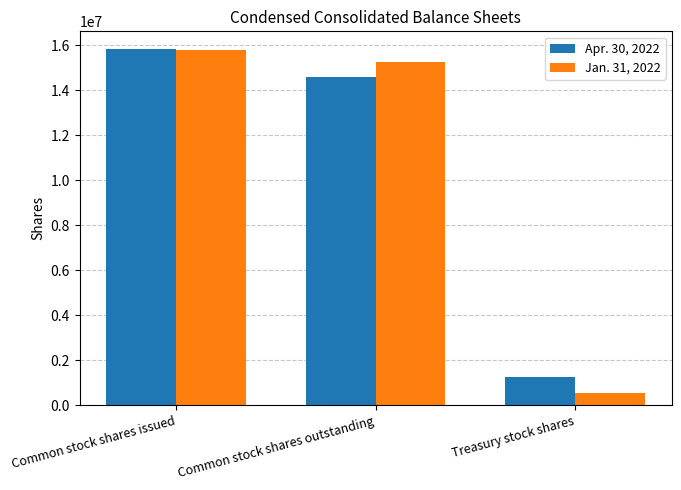

What is the sum of all Jan. 31, 2022 values?

31577346